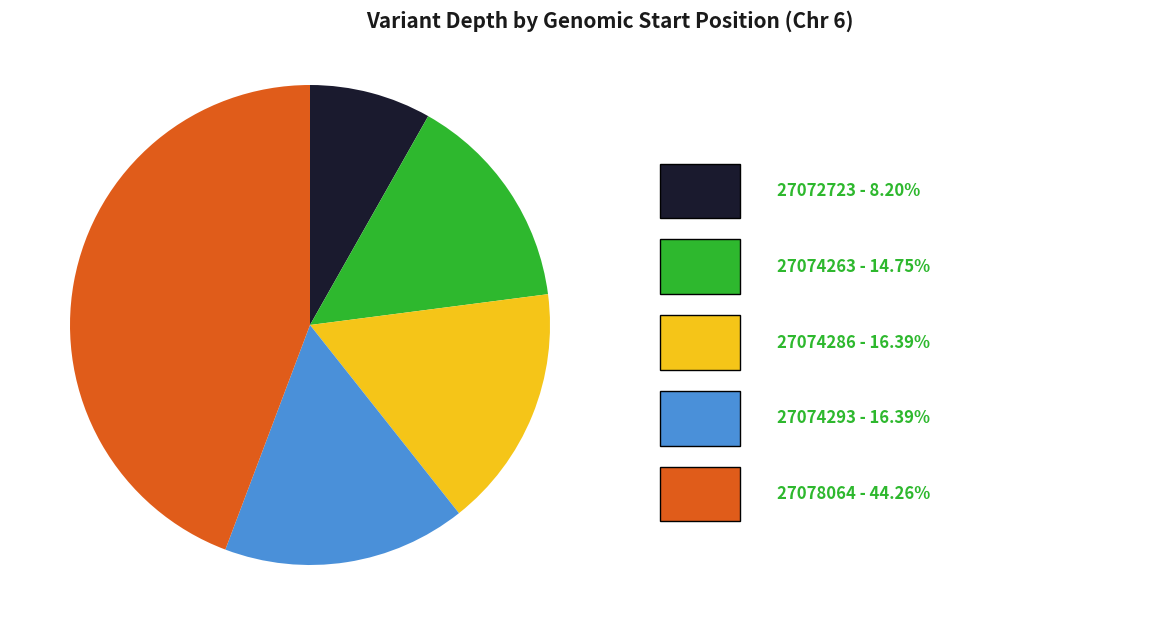

How many segments does this pie chart have?

5